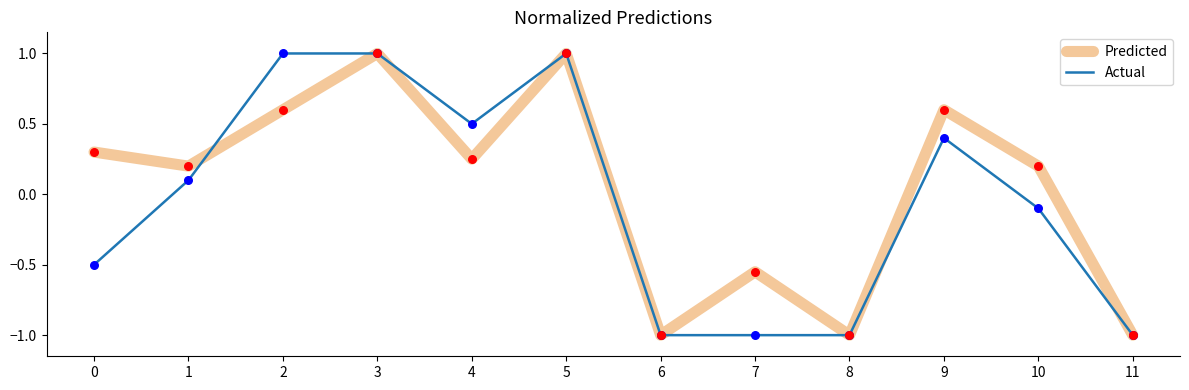

Which series has the largest total across all categories?

Predicted